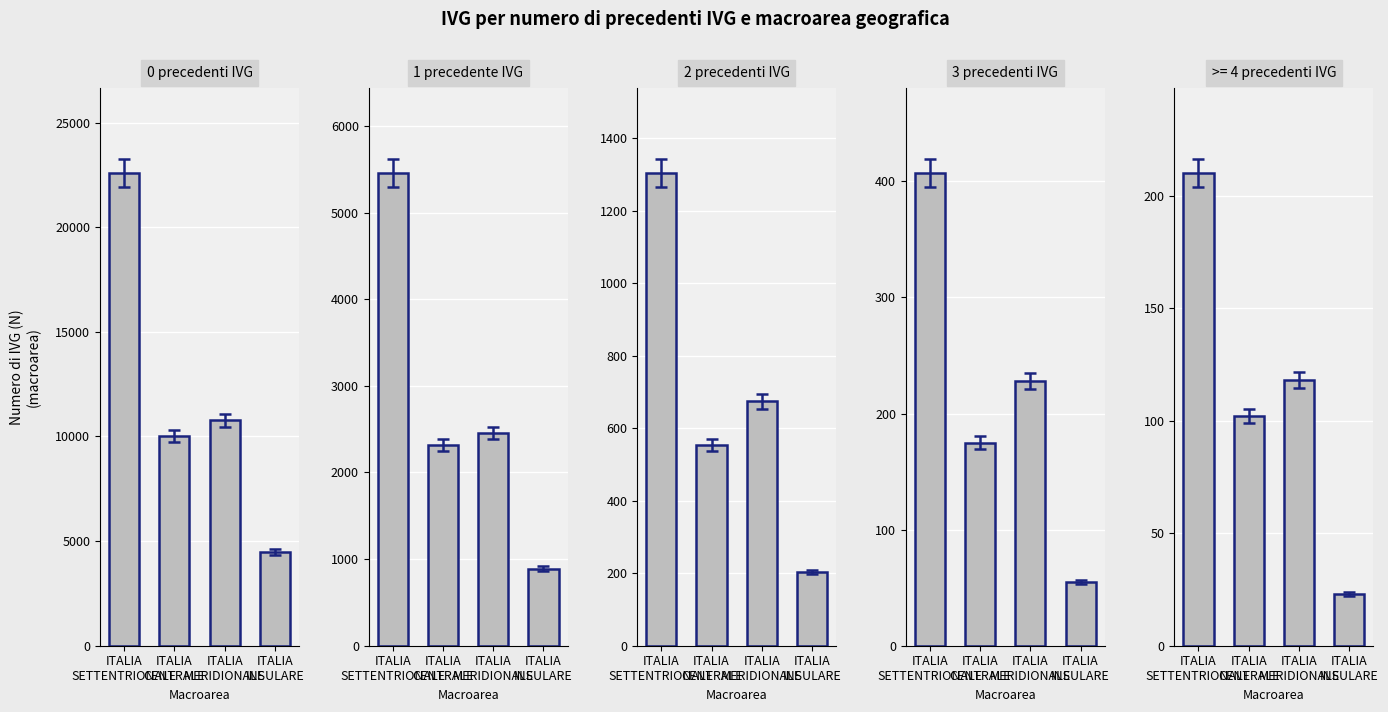

The value of 2 precedenti IVG at ITALIA
CENTRALE is 553. True or false?

True